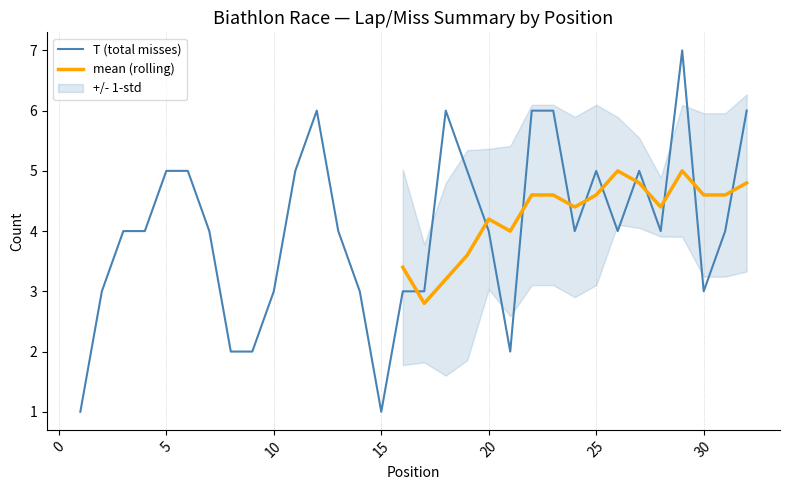

Which series has the largest total across all categories?

T